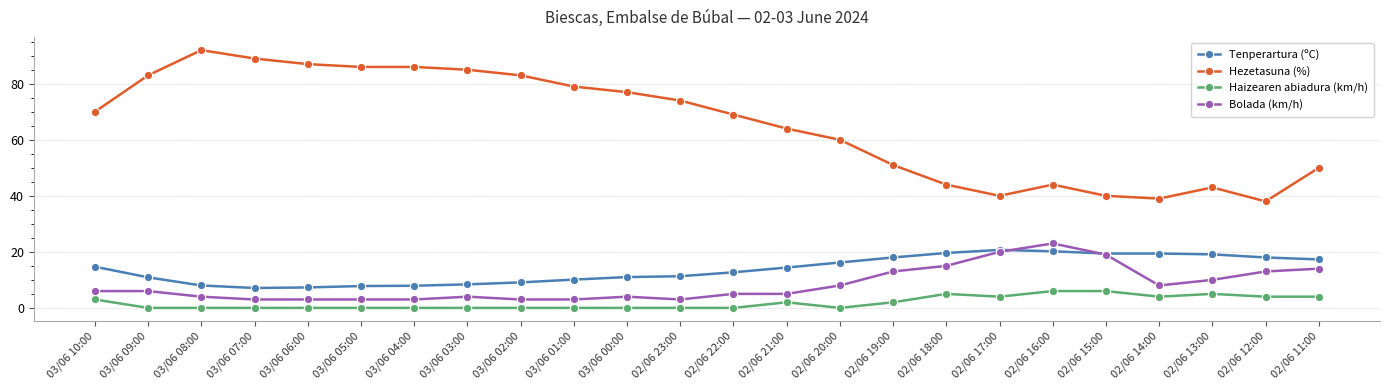

True or false: Bolada (km/h) and Hezetasuna (%) intersect in this chart.

False